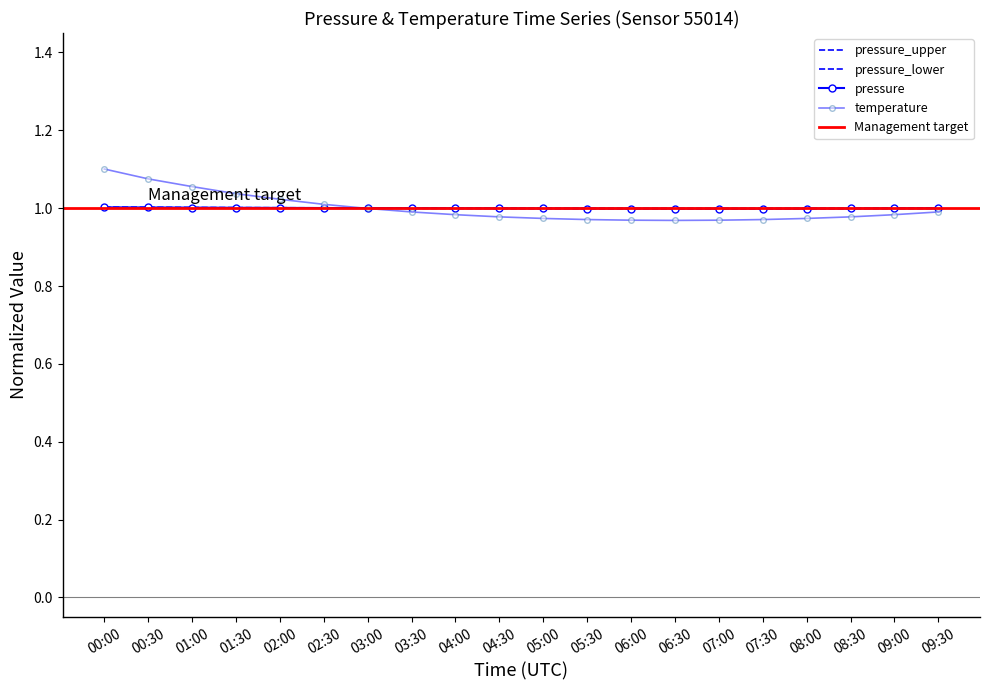

How many interior local valleys does the pressure series have?

1